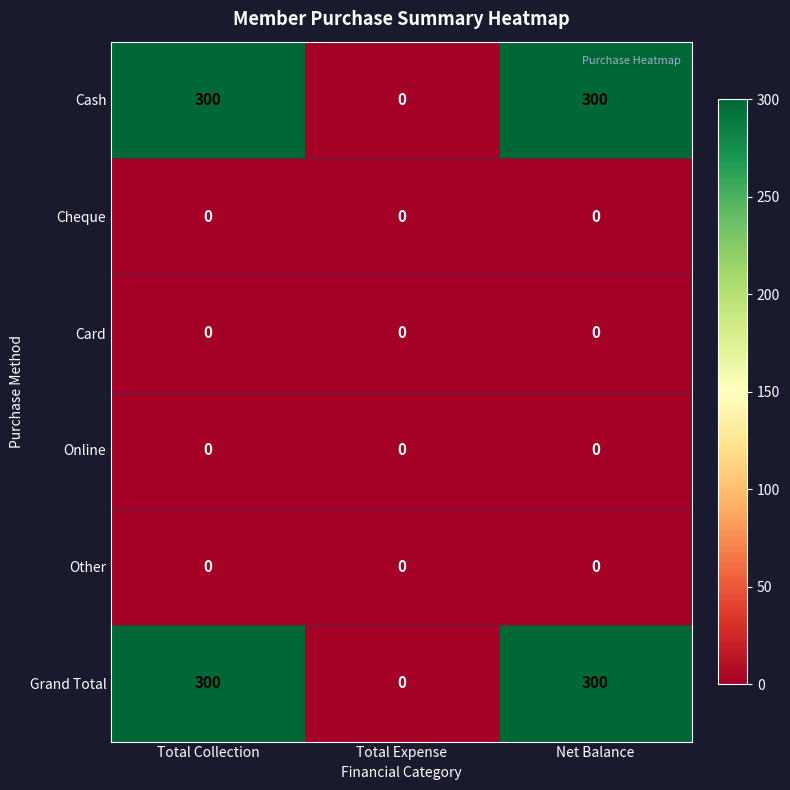

Is the value of Online at Net Balance greater than the value of Cash at Total Collection?

No